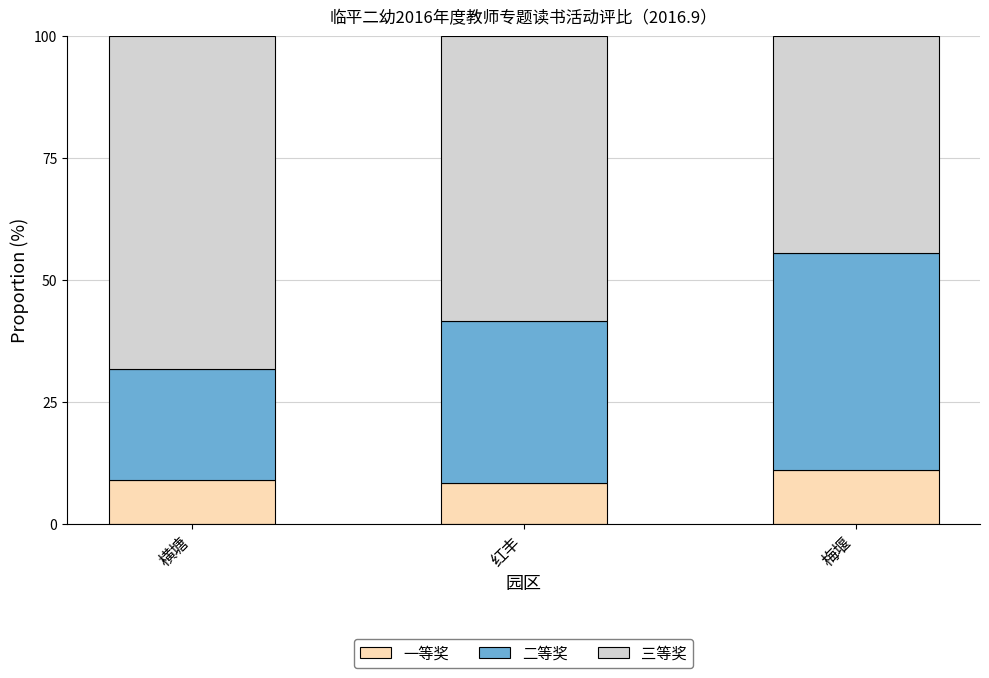

What is the average value of the 一等奖 series?

9.5